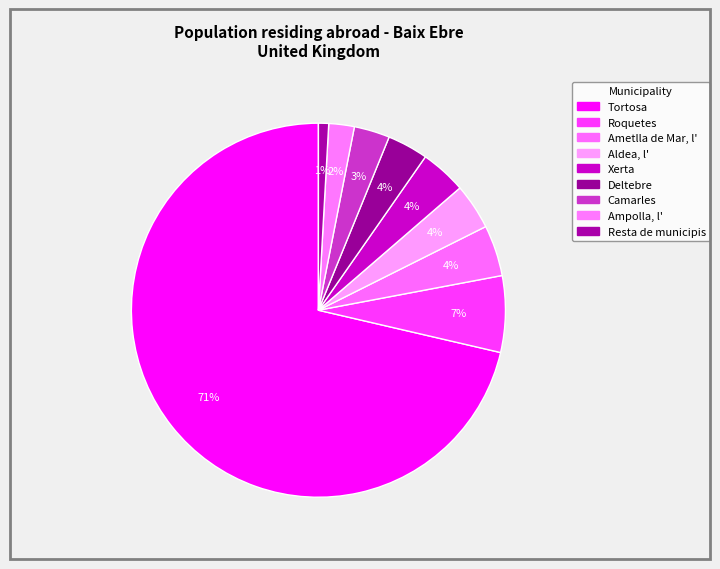

How many slices are in this pie chart?

9